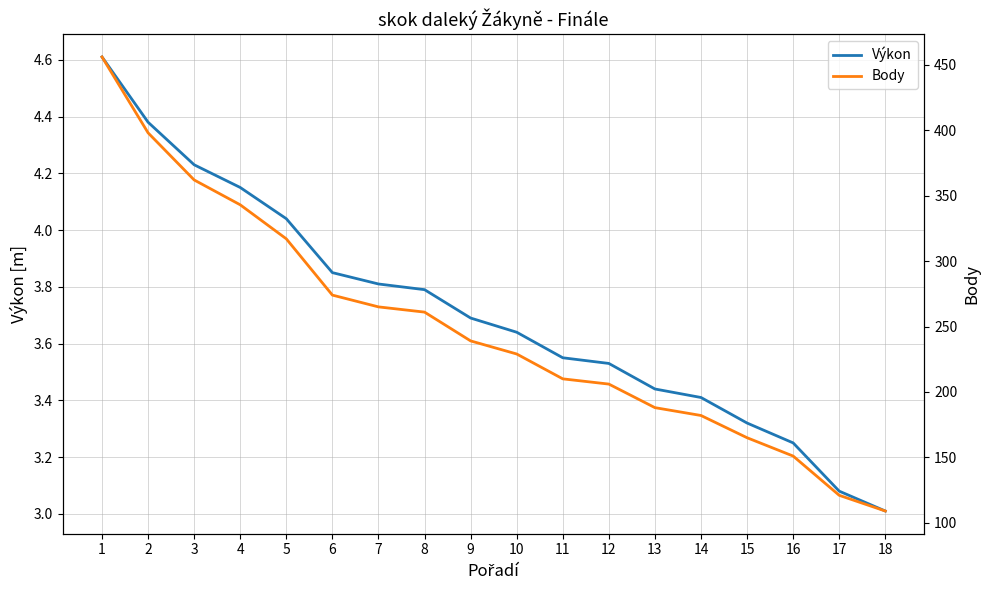

What is the value of the Výkon point at the 12th from the left?

3.5